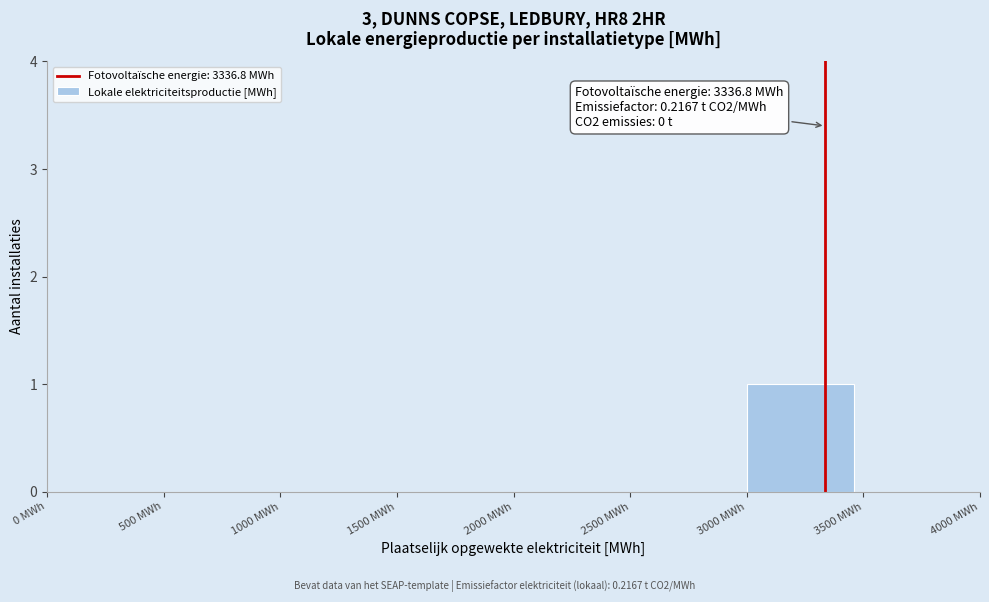

Reading left to right, transcribe all the data shown in this chart.

0 MWh=0	500 MWh=0	1000 MWh=0	1500 MWh=0	2000 MWh=0	2500 MWh=0	3000 MWh=1	3500 MWh=0